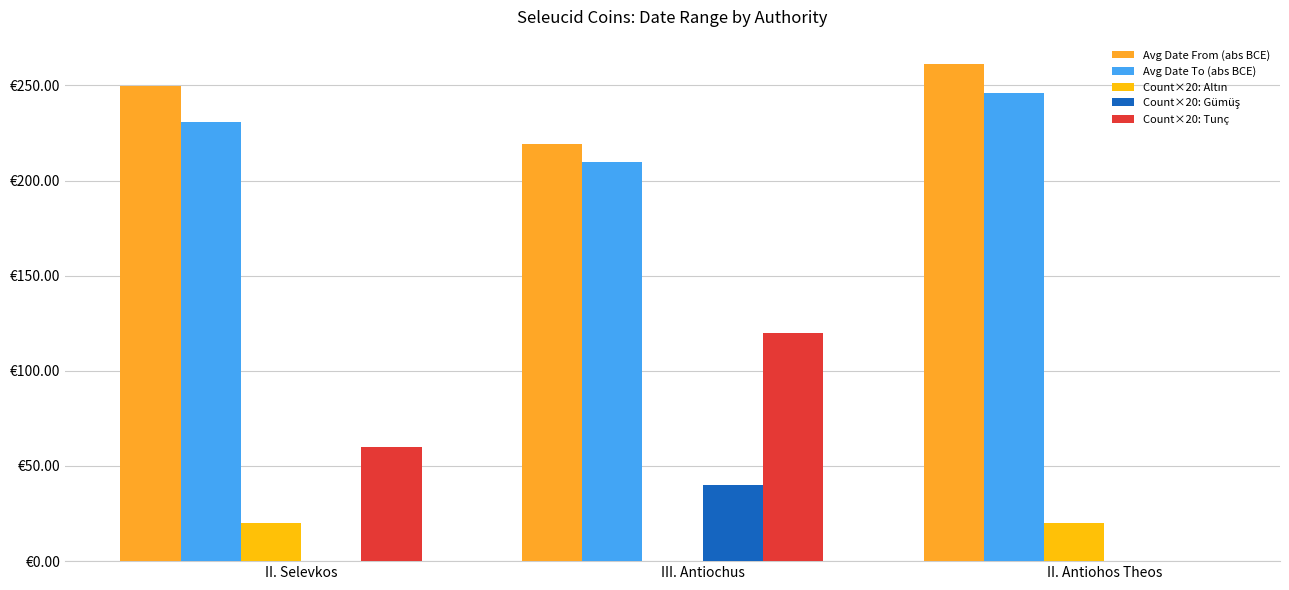

What position from the left is II. Selevkos?

1